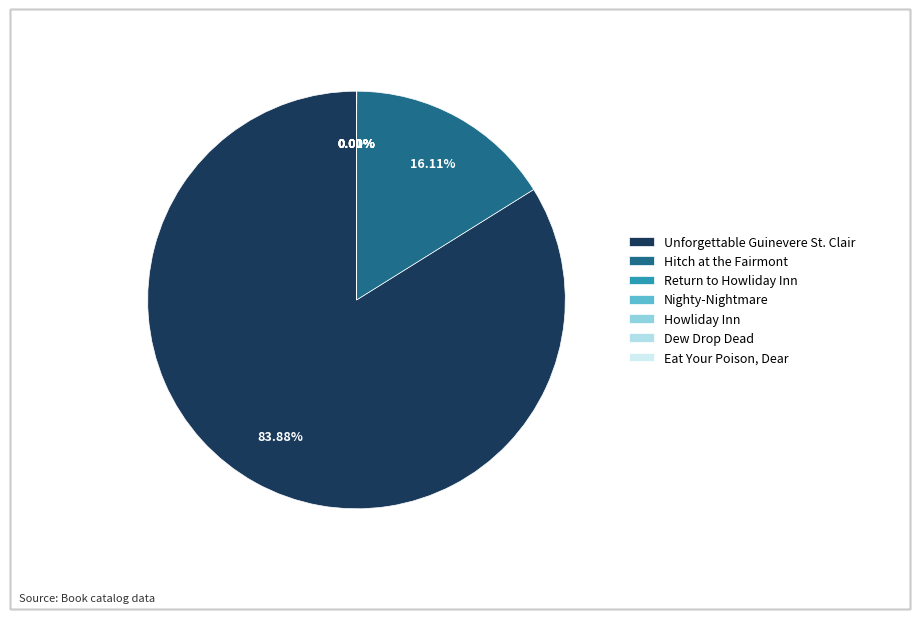

Which category accounts for the majority?

Unforgettable Guinevere St. Clair